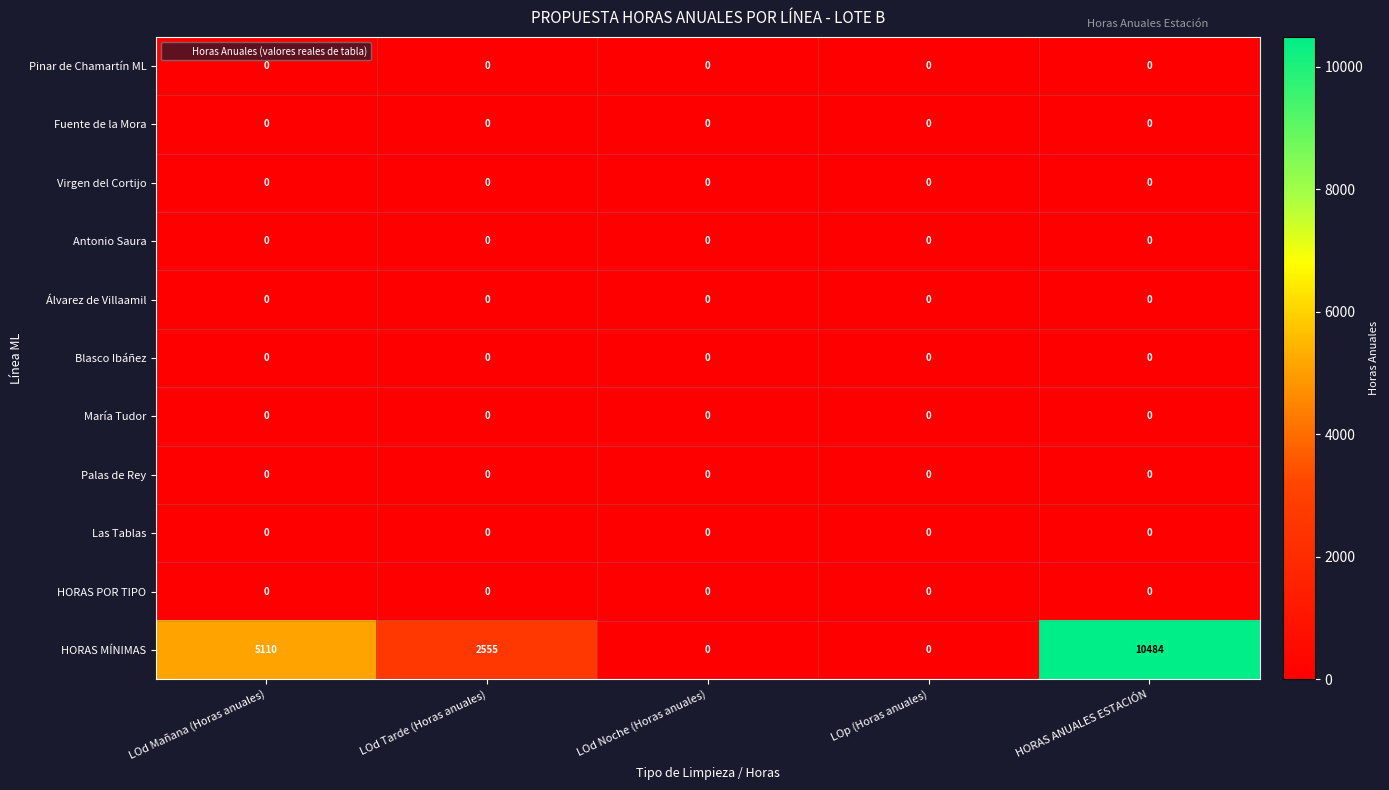

At which label does HORAS MÍNIMAS first exceed 2555?

LOd Mañana (Horas anuales)